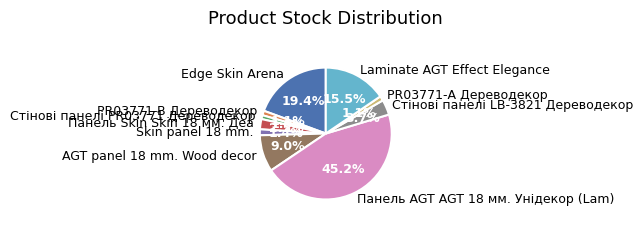

How many segments does this pie chart have?

10